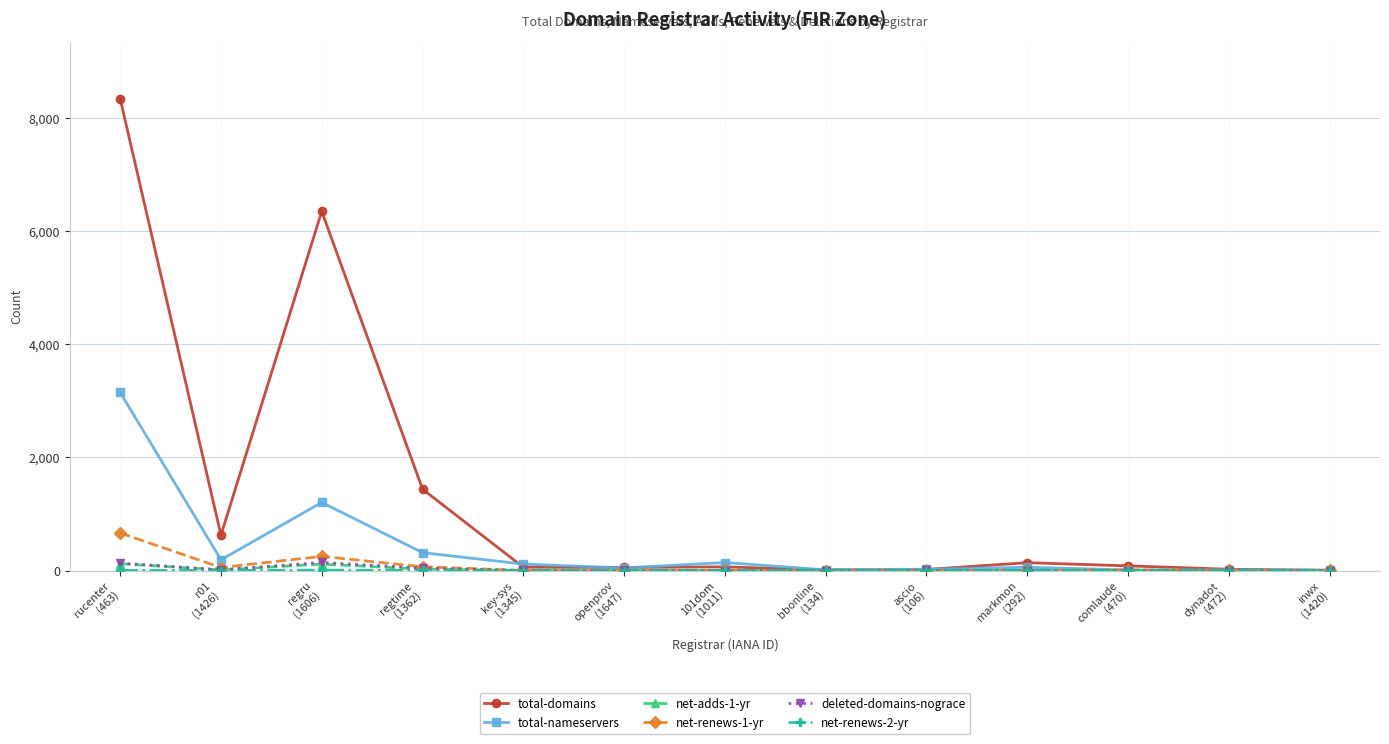

True or false: net-renews-1-yr has a value of 66 at regtime
(1362).

True